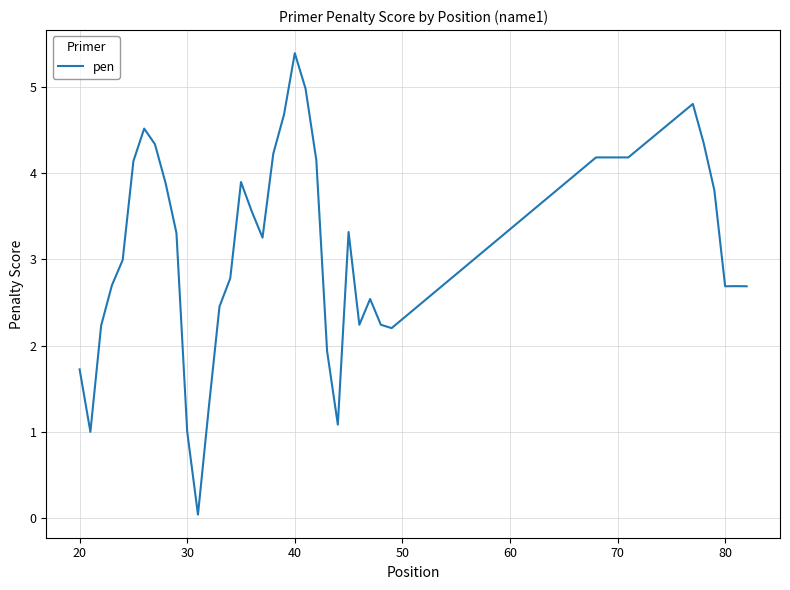

What is the difference between the maximum and minimum values?

5.3